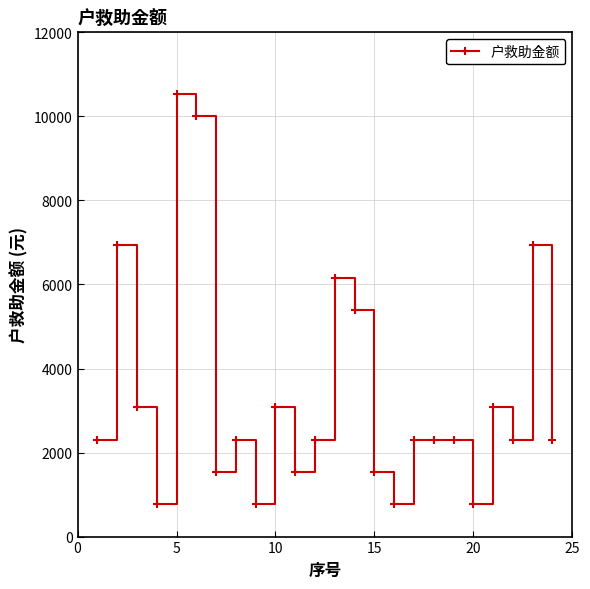

True or false: the data has more than 2 interior local peaks.

True